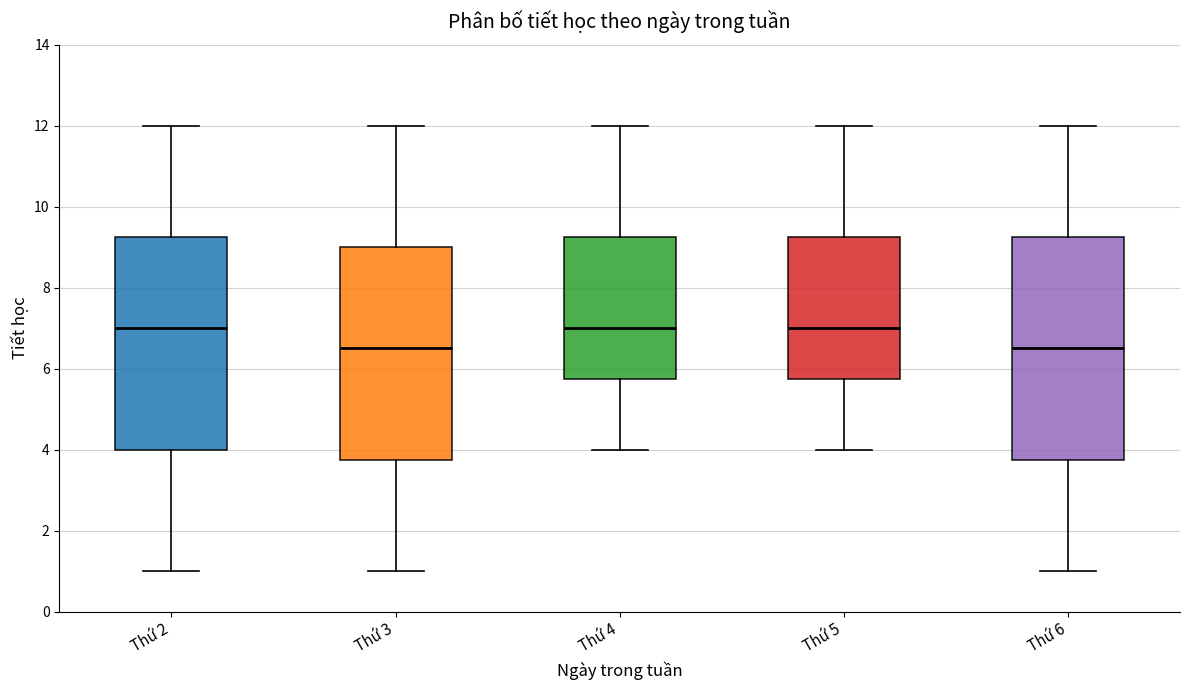

Where does the upper whisker of the box for Thứ 6 end on the y-axis? The values are not printed on the chart, so give them approximately, as read against the axis.

12.0